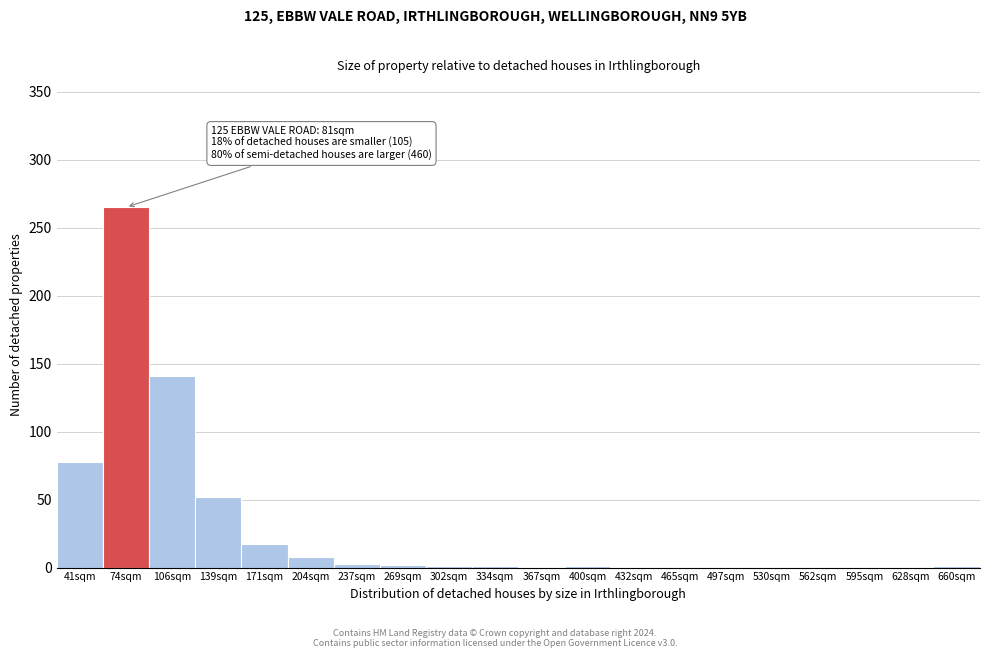

What is the change in value from 106sqm to 595sqm?

-141